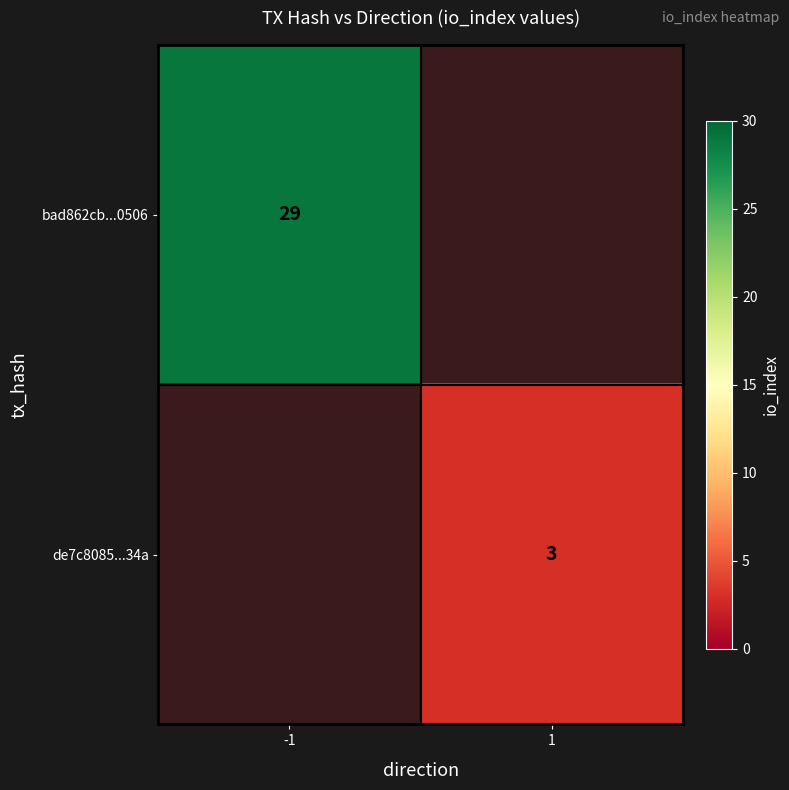

True or false: bad862cb...0506 has a value of 29 at -1.

True